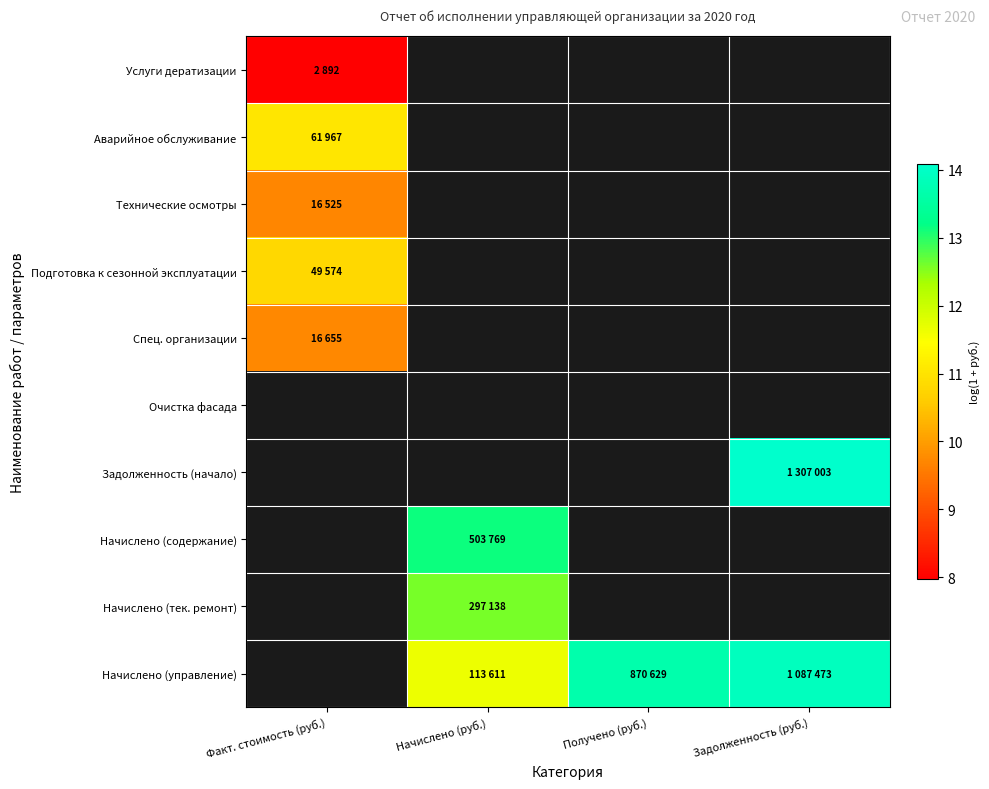

Rank the series by their maximum value, from lowest to highest.

Услуги дератизации, Технические осмотры, Спец. организации, Подготовка к сезонной эксплуатации, Аварийное обслуживание, Очистка фасада, Задолженность (начало), Начислено (содержание), Начислено (тек. ремонт), Начислено (управление)